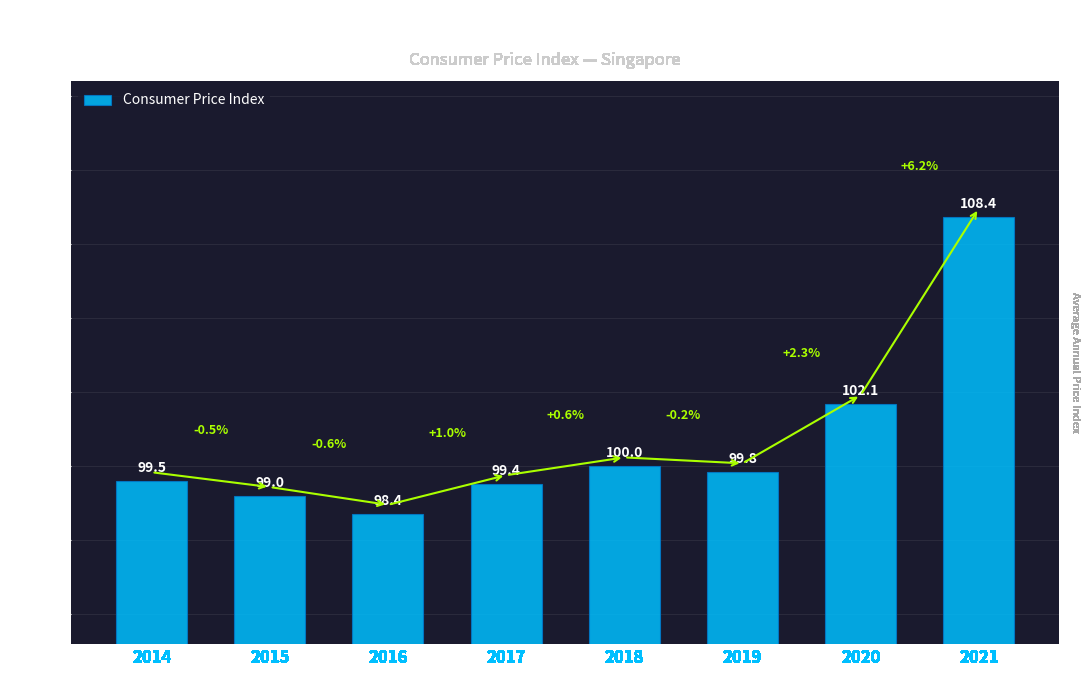

What is the difference between the maximum and second lowest values?

9.4